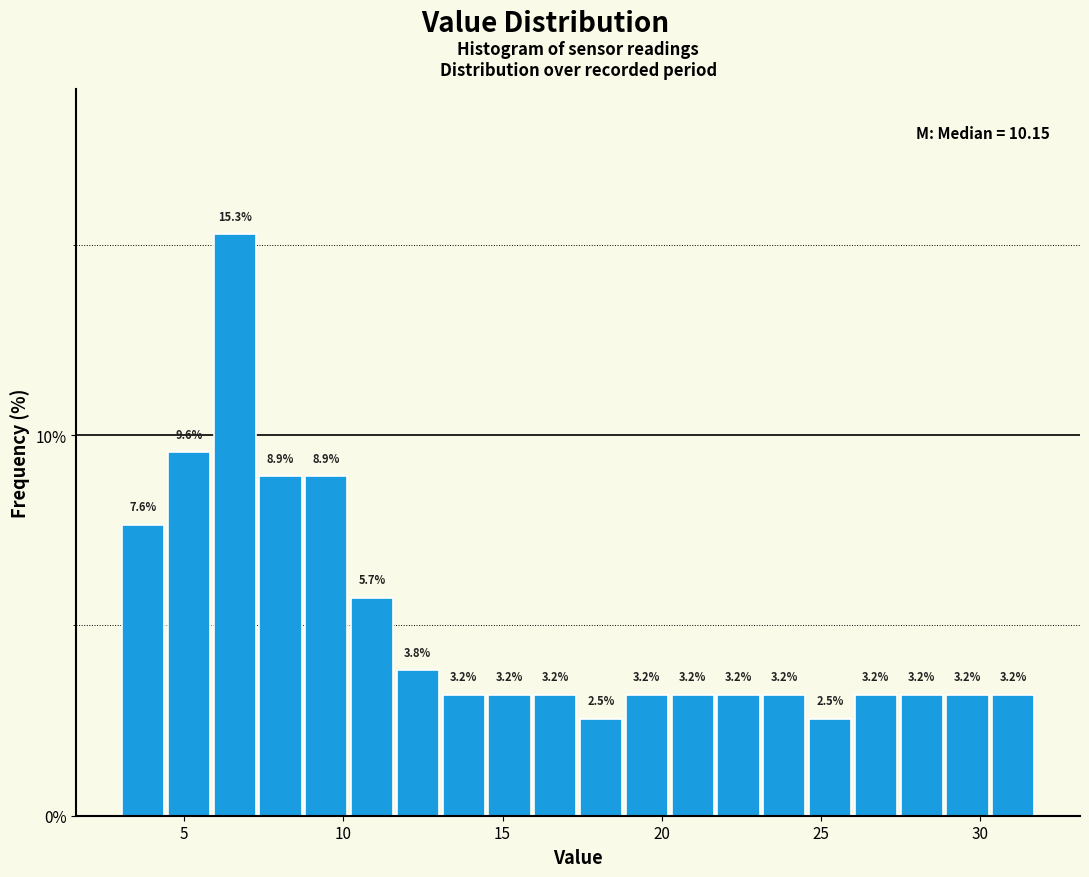

Around what value on the x-axis is the tallest bar? Give the approximate position of its centre, as read against the axis.

6.5